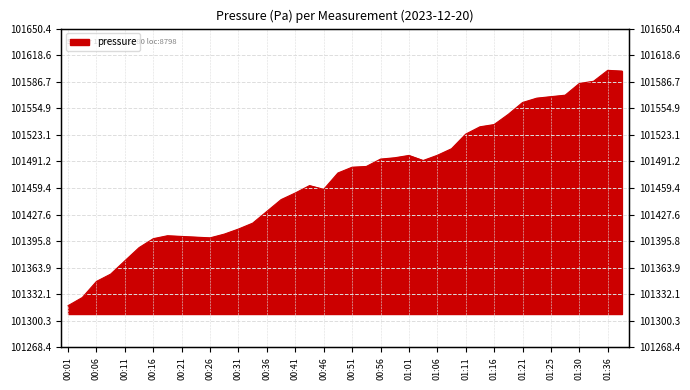

True or false: the data shows 101328.2 at 00:04.

True